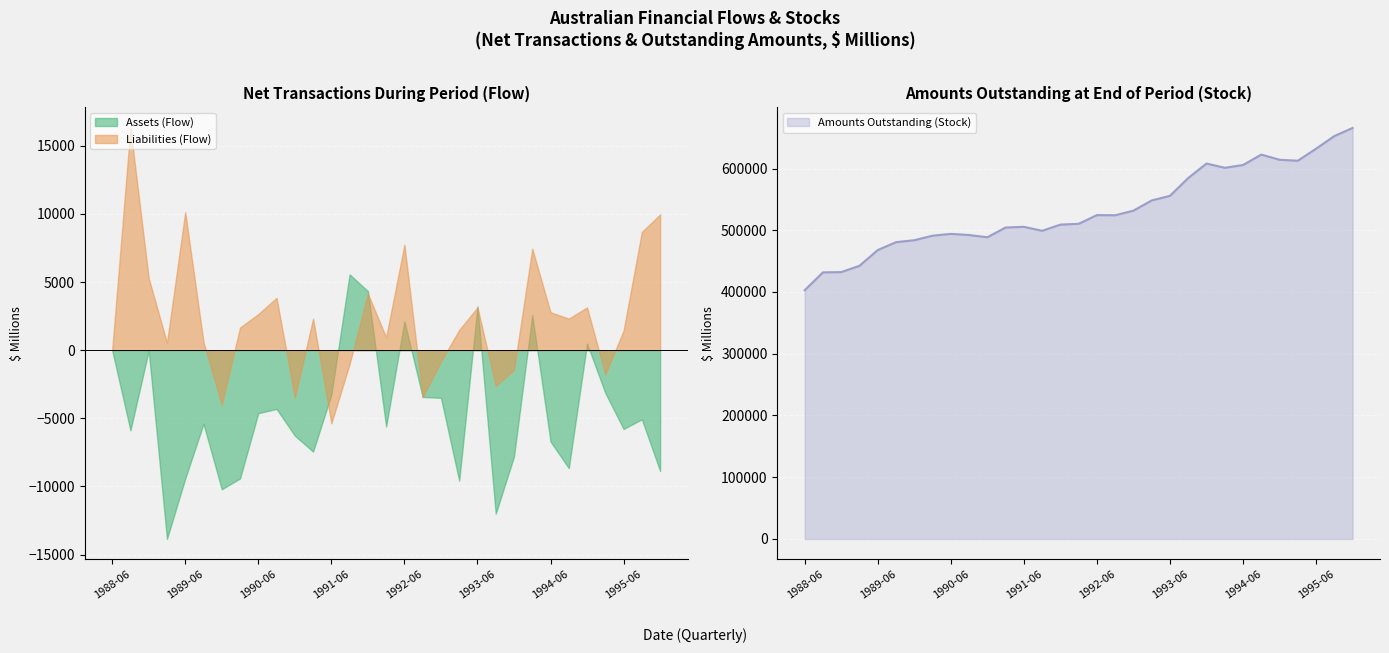

How many lines are shown in the chart?

3